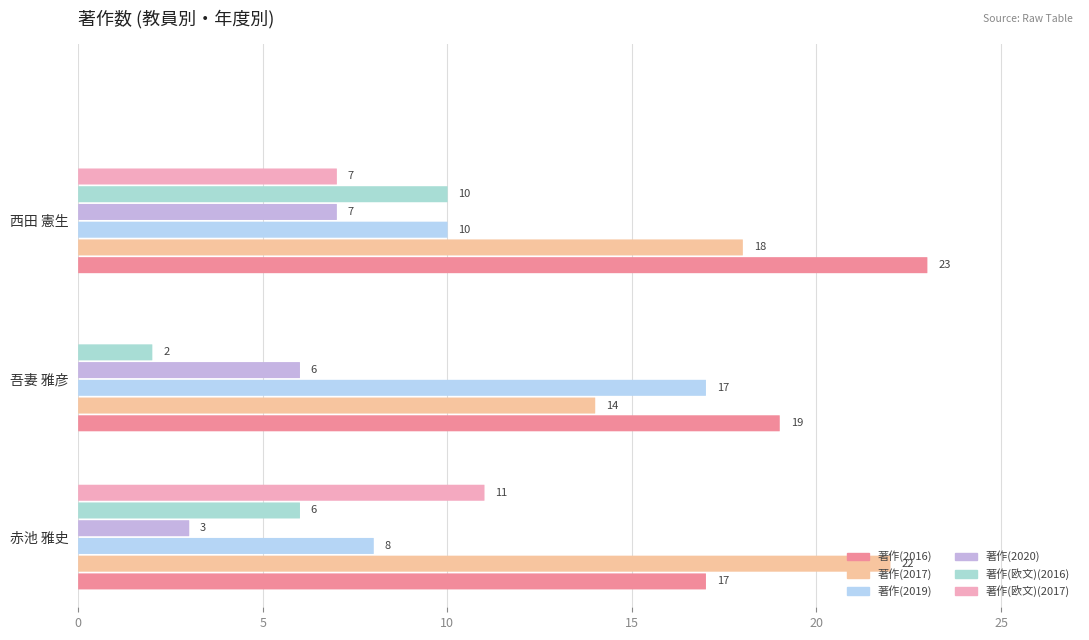

Reading right to left, what are all the values shown in this chart?

著作(2016): 西田 憲生=23	吾妻 雅彦=19	赤池 雅史=17
著作(2017): 西田 憲生=18	吾妻 雅彦=14	赤池 雅史=22
著作(2019): 西田 憲生=10	吾妻 雅彦=17	赤池 雅史=8
著作(2020): 西田 憲生=7	吾妻 雅彦=6	赤池 雅史=3
著作(欧文)(2016): 西田 憲生=10	吾妻 雅彦=2	赤池 雅史=6
著作(欧文)(2017): 西田 憲生=7	吾妻 雅彦=0	赤池 雅史=11